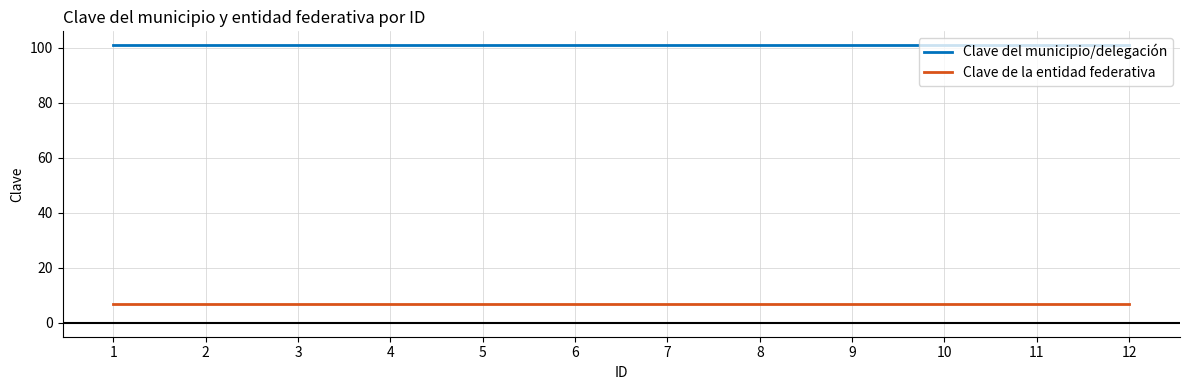

How many lines are shown in the chart?

2